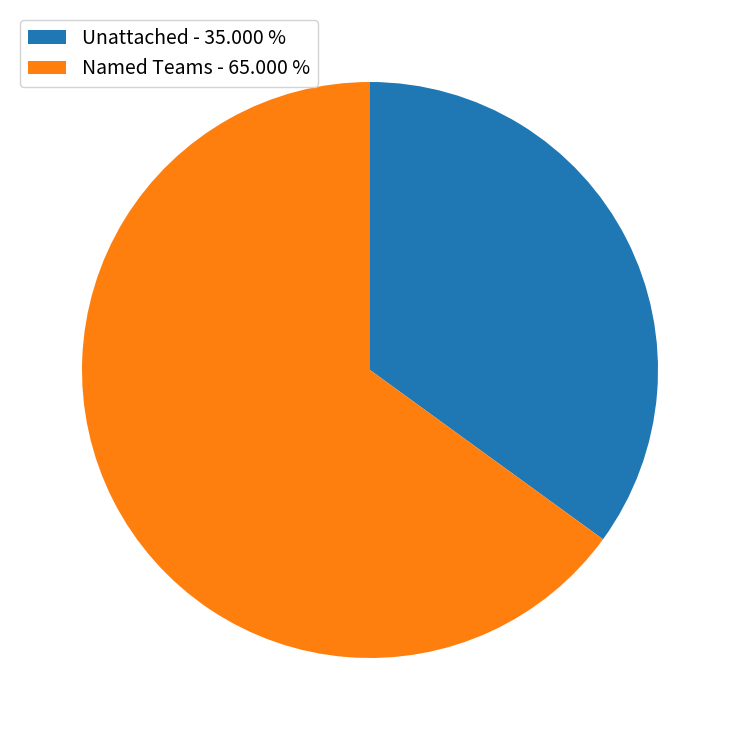

What is the largest slice in the pie chart?

Named Teams - 65.000 %